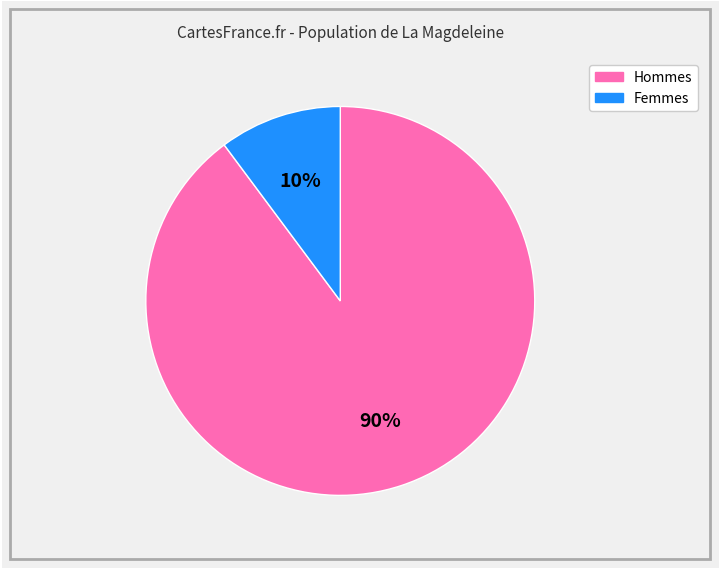

Which category has the smallest portion of the pie?

Femmes